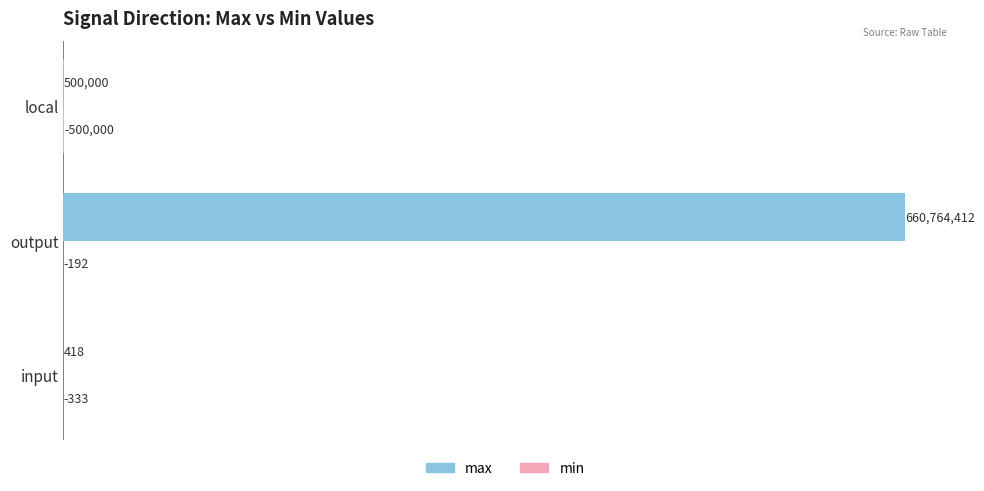

What is the sum of all max values?

661264829.9